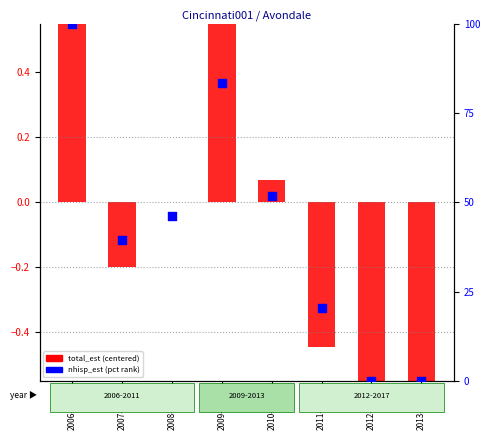

Which series contains the lowest Y value?

total_est (centered)